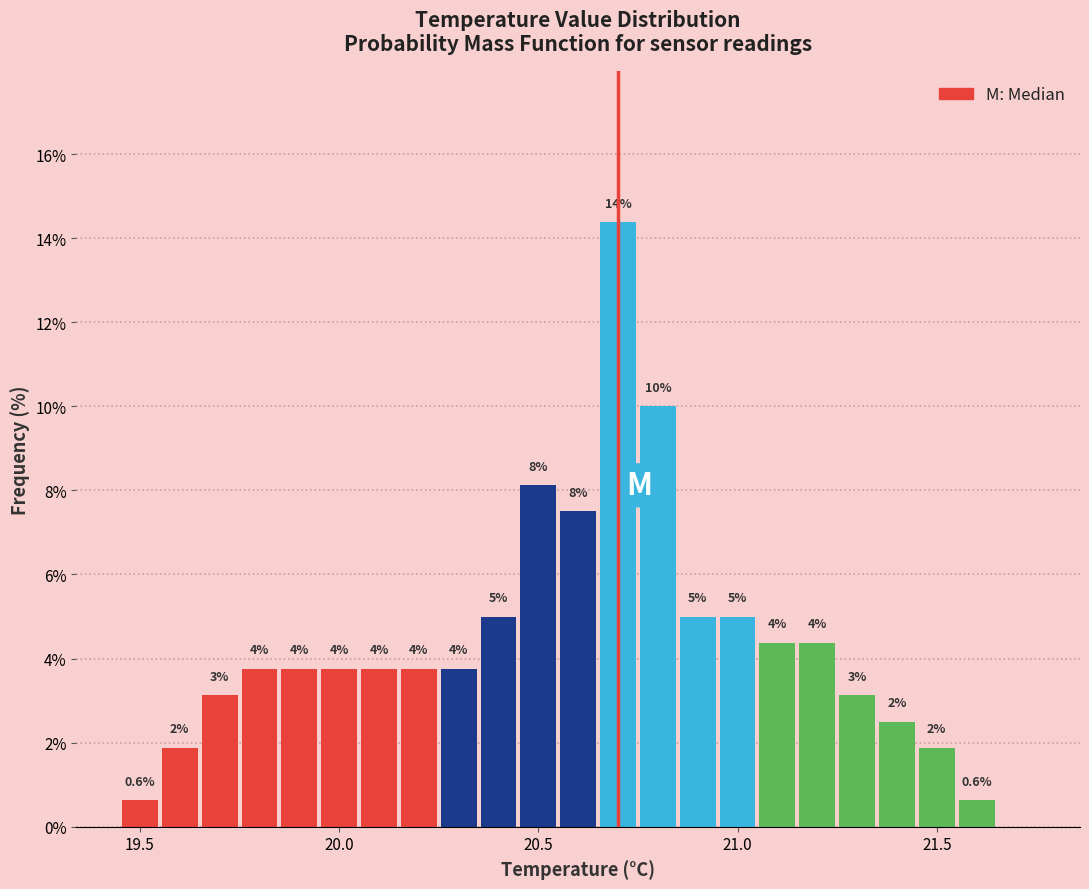

Around what value on the x-axis is the tallest bar? Give the approximate position of its centre, as read against the axis.

20.70